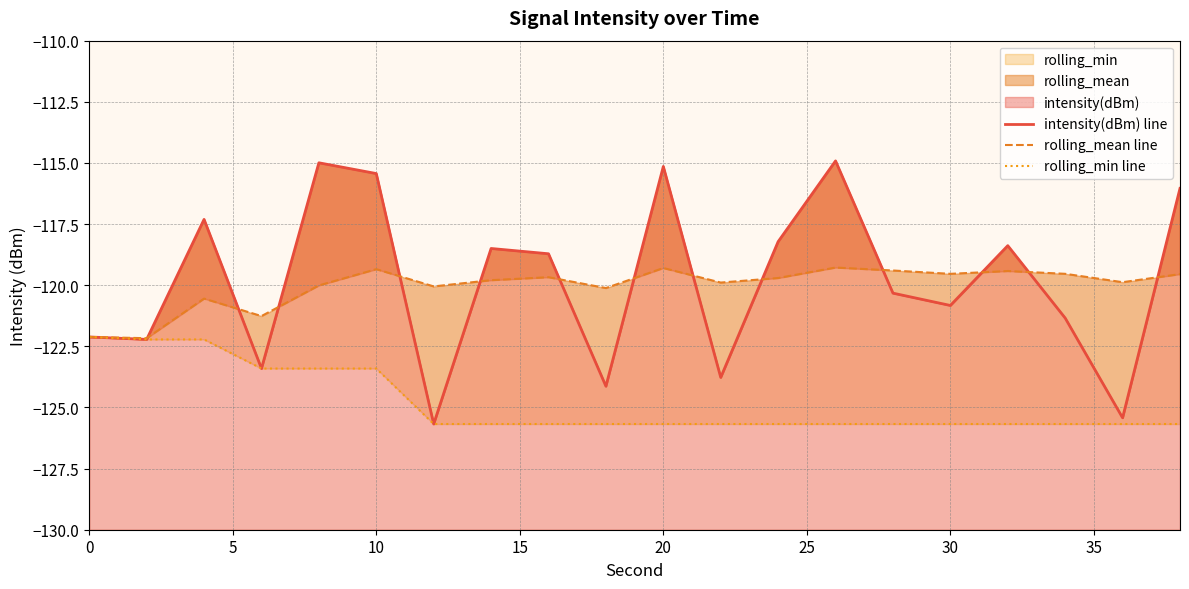

What are all the series names shown in the legend?

intensity(dBm) line, rolling_mean line, rolling_min line